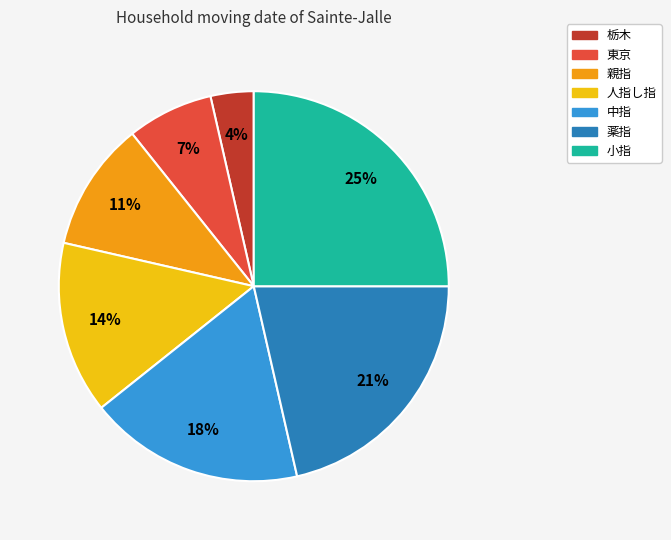

Is the sum of 薬指 and 親指 greater than half?

No